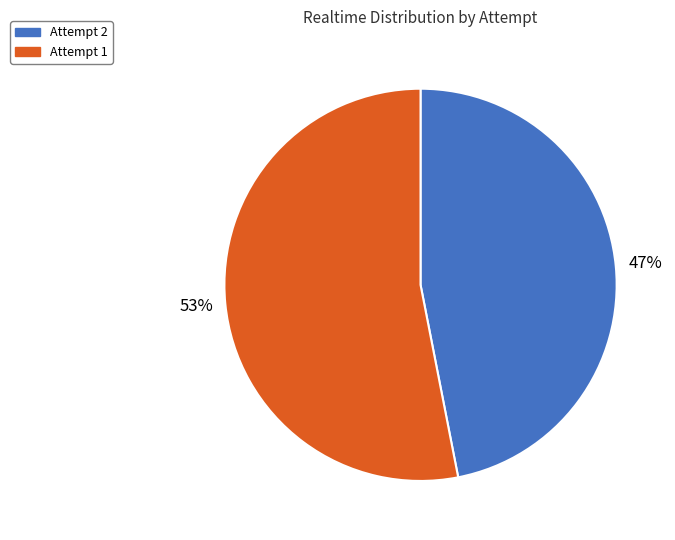

Which category has the biggest portion of the pie?

Attempt 1